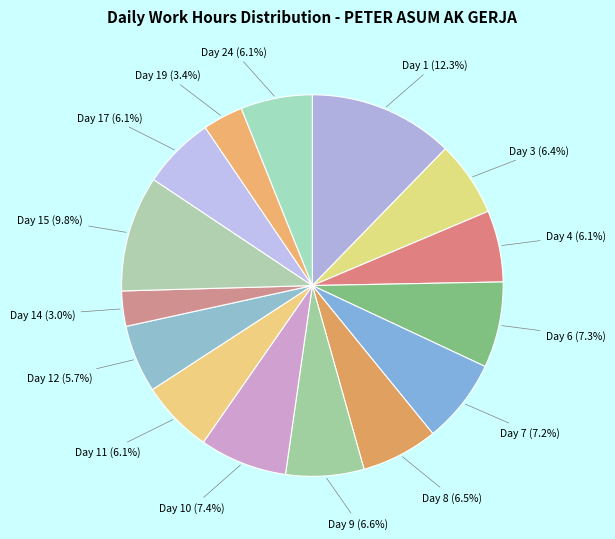

How many segments does this pie chart have?

15